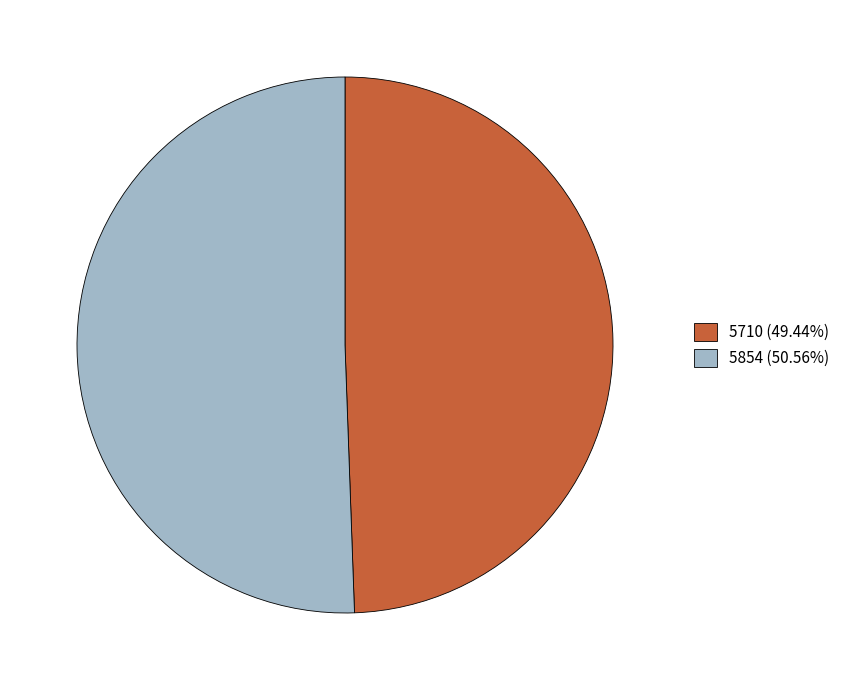

Between 5710 and 5854, which is larger?

5854